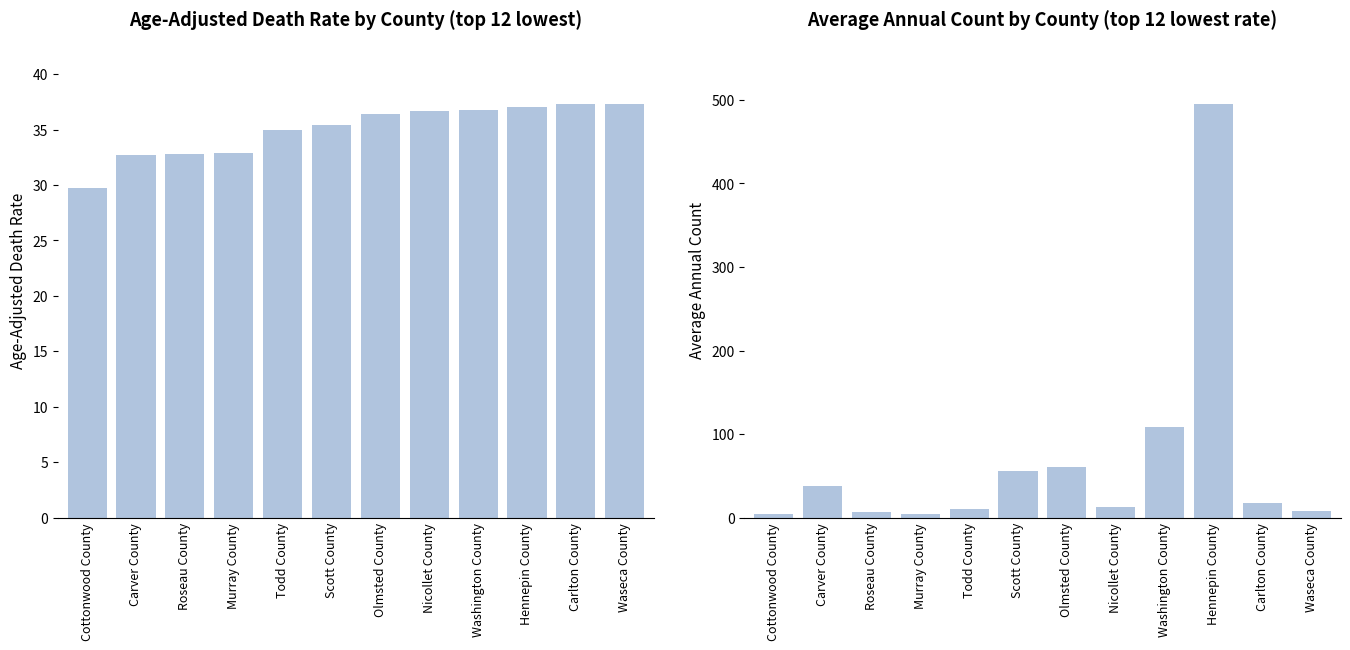

How many groups of bars are there?

12